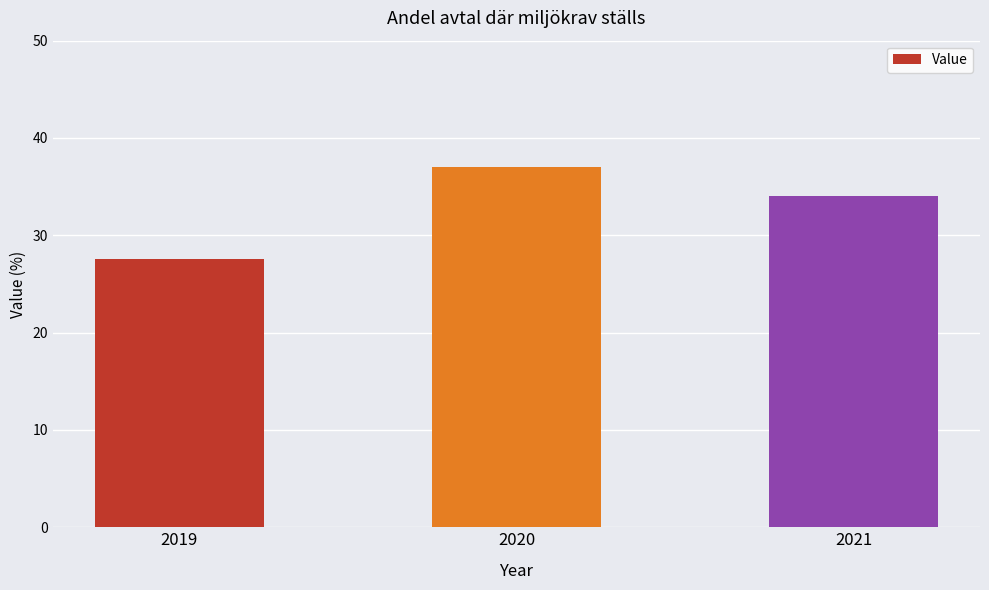

The chart shows a value of 56.9 at 2021. True or false?

False